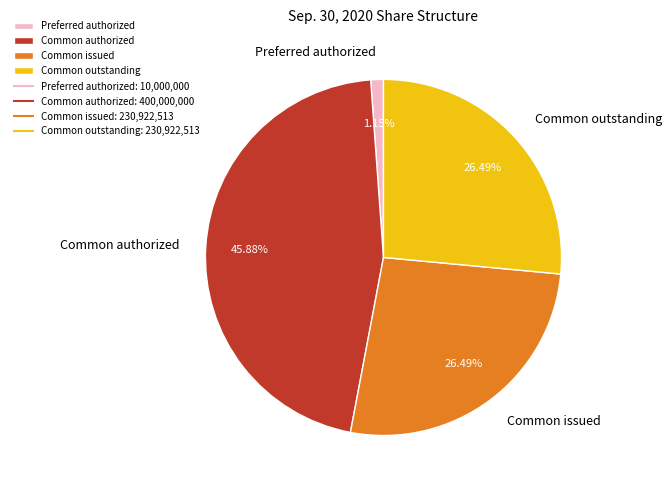

What is the largest slice in the pie chart?

Common authorized